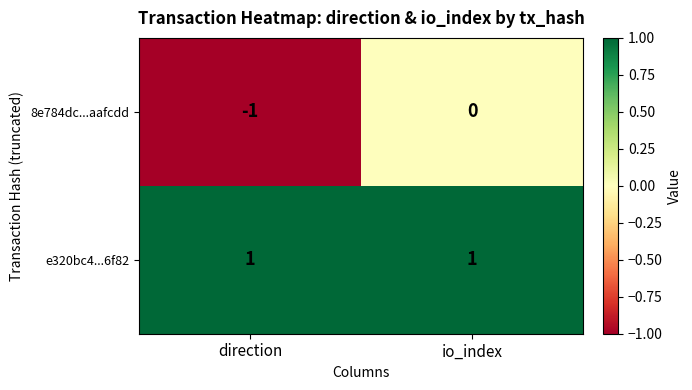

Count the number of data series in this chart.

2